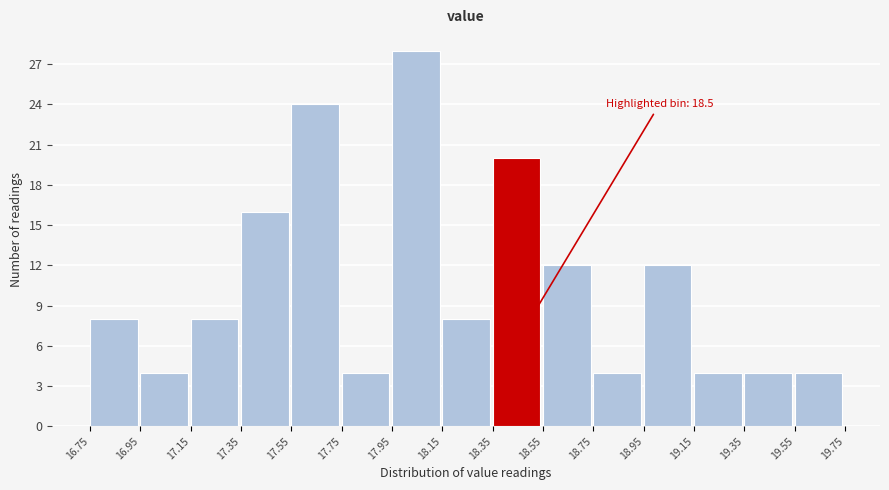

Which range on the x-axis has the tallest bar?

17.95 to 18.15